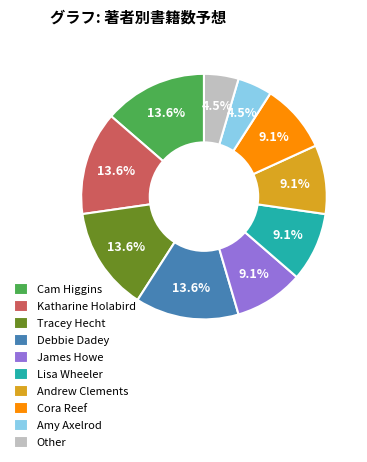

What percentage is the James Howe slice, to the nearest percent?

9%